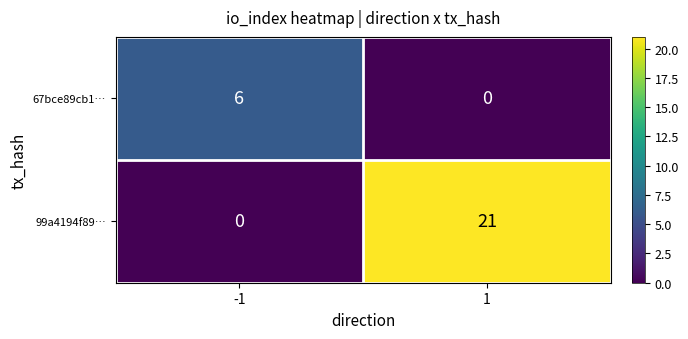

What is the average value of the 67bce89cb1… series?

3